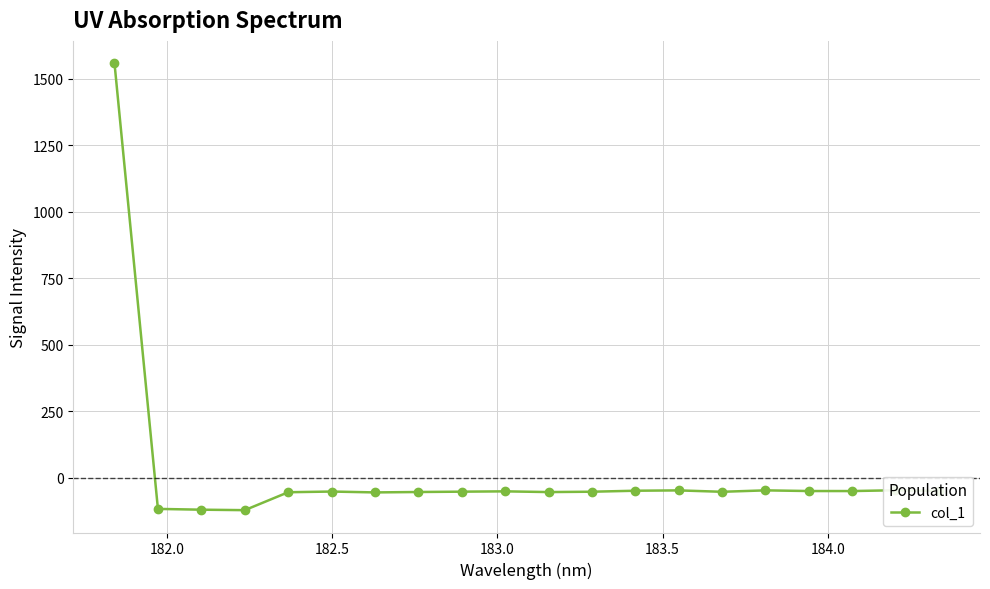

What is the maximum value shown in the chart?

1558.5